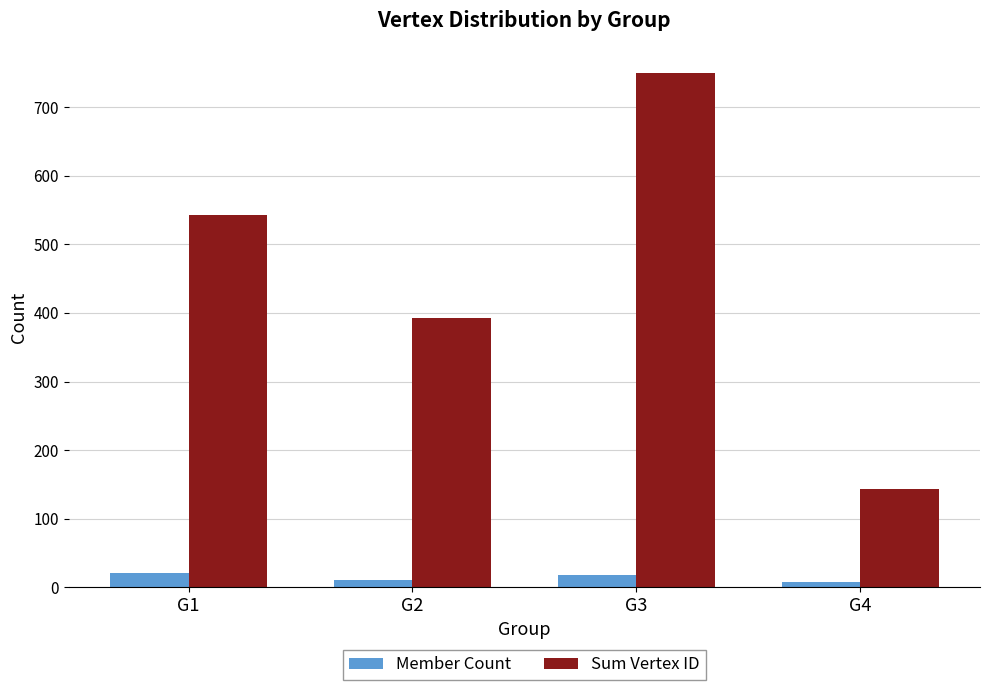

What is the smallest value displayed?

8